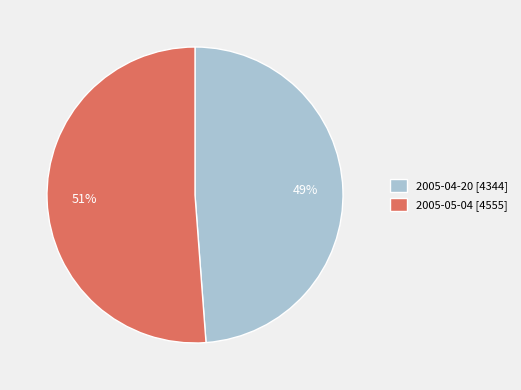

The 2005-04-20 slice represents 40% of the pie. True or false?

False